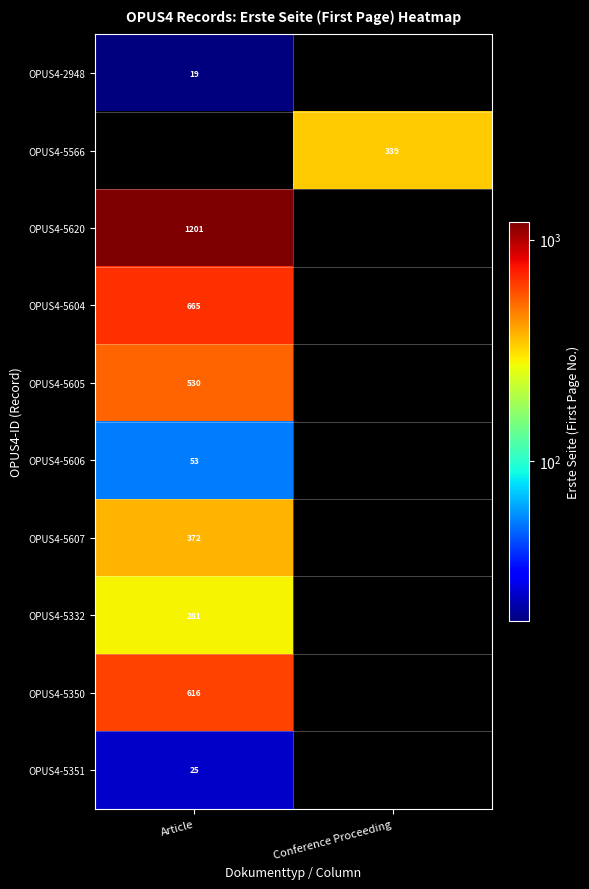

The OPUS4-5620 series shows 1201 at Article. True or false?

True